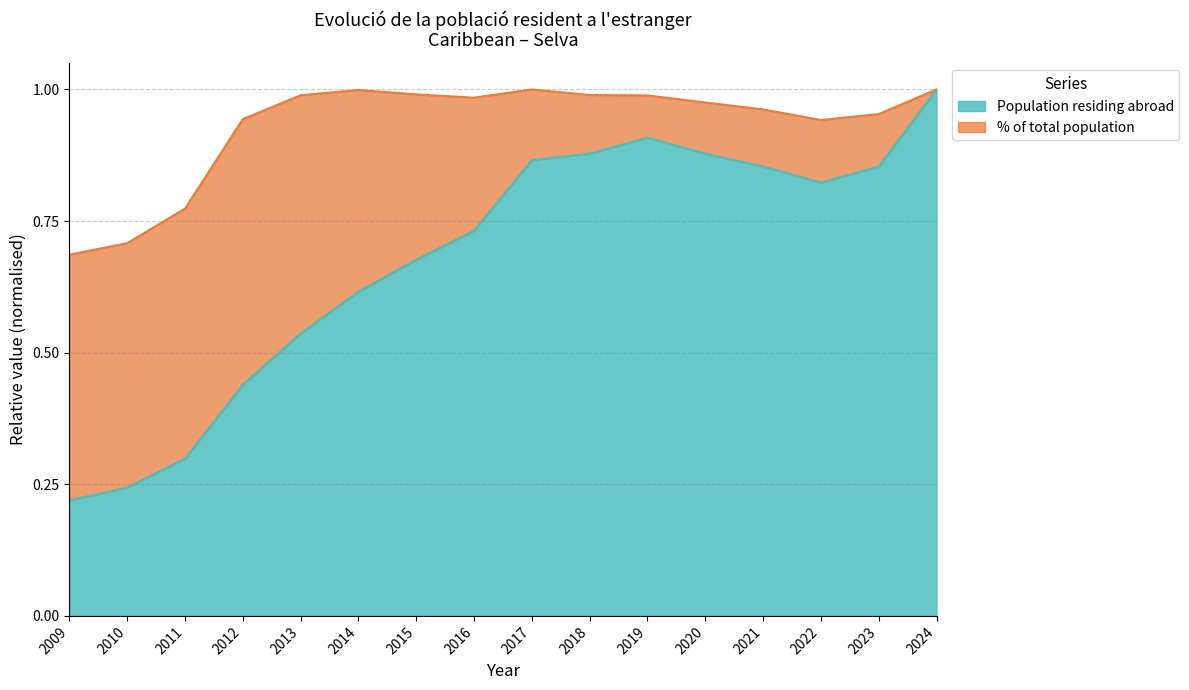

Reading left to right, list all the values displayed in this chart.

2009=0.2	2010=0.2	2011=0.3	2012=0.4	2013=0.5	2014=0.6	2015=0.7	2016=0.7	2017=0.9	2018=0.9	2019=0.9	2020=0.9	2021=0.9	2022=0.8	2023=0.9	2024=1.0